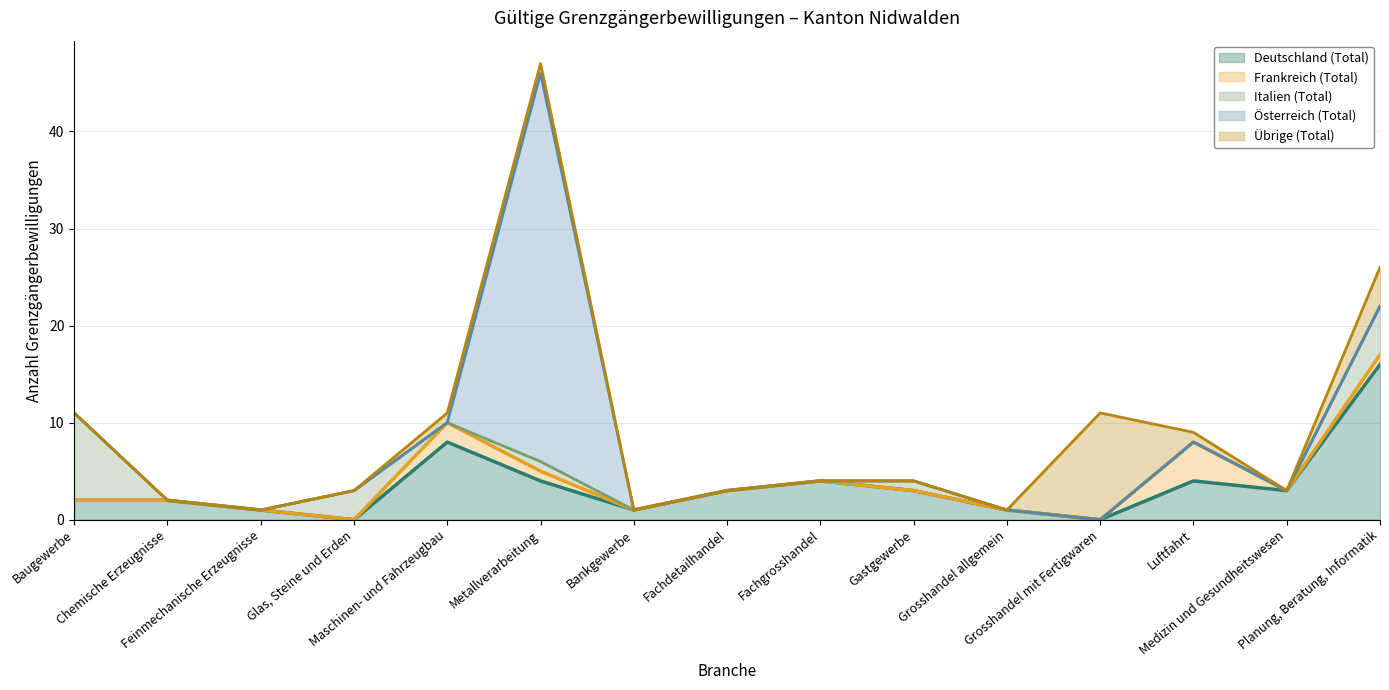

Which category has the highest value in the Übrige (Total) series?

Grosshandel mit Fertigwaren